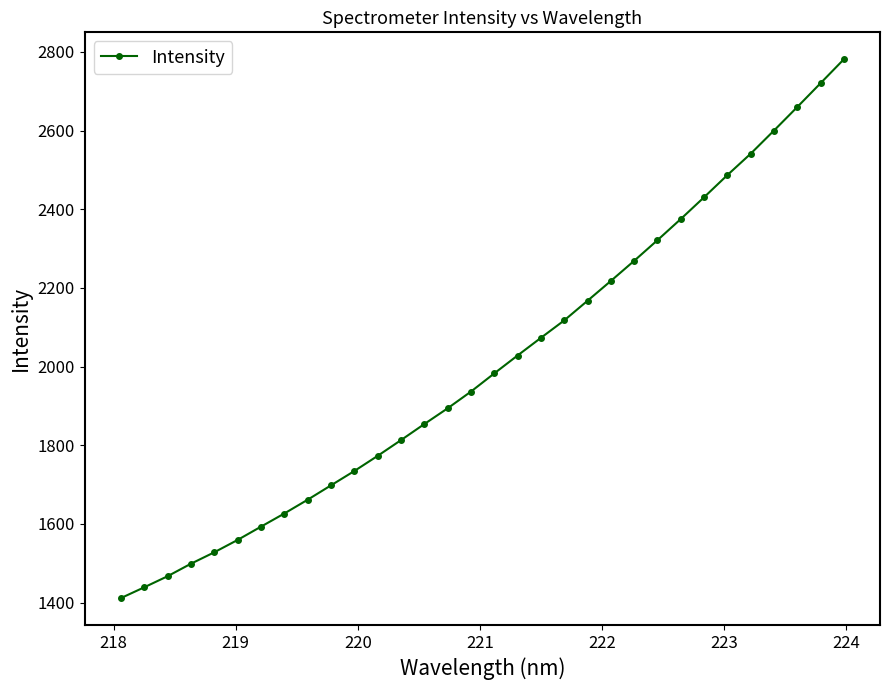

Is this an area chart (filled region under the line)?

No